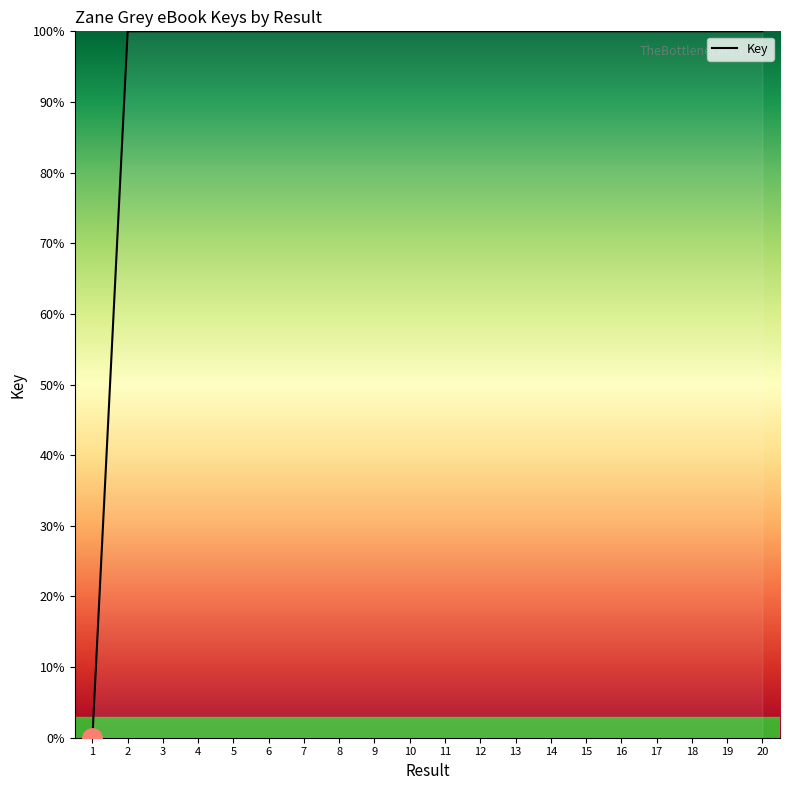

How many lines are shown in the chart?

1